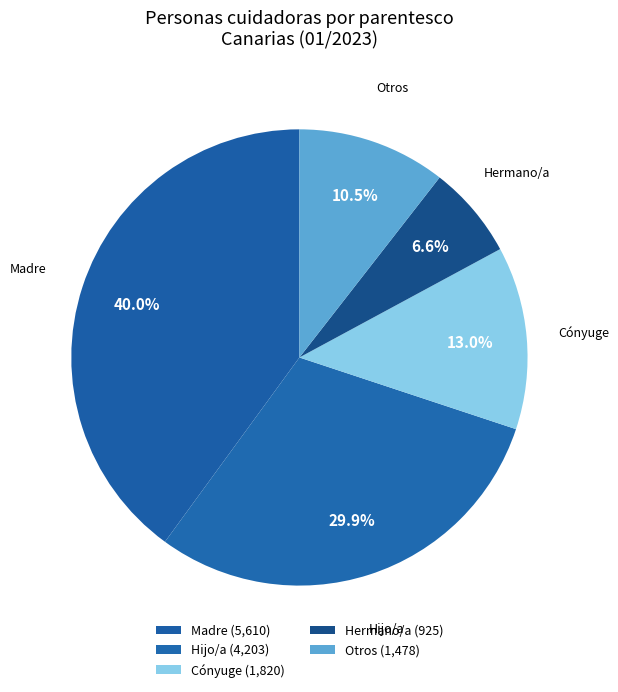

How many slices are in this pie chart?

5